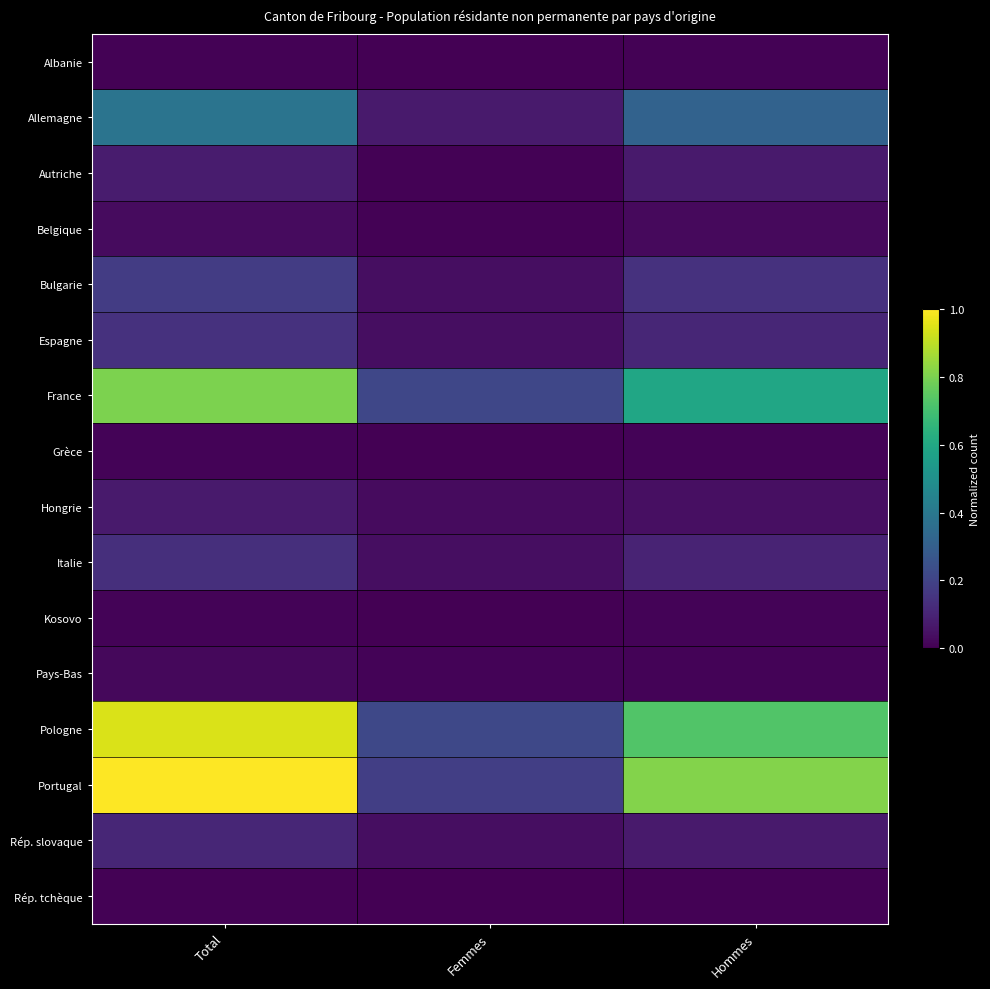

At which category is the sum across all series the highest?

Total